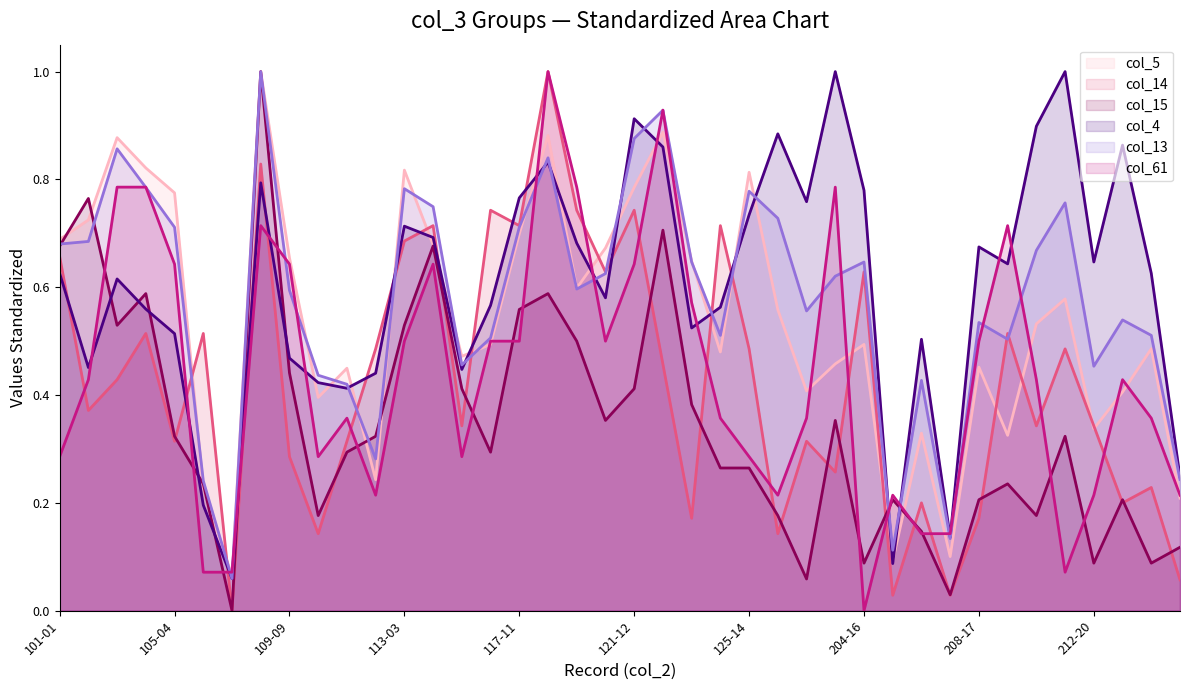

How many lines are shown in the chart?

6